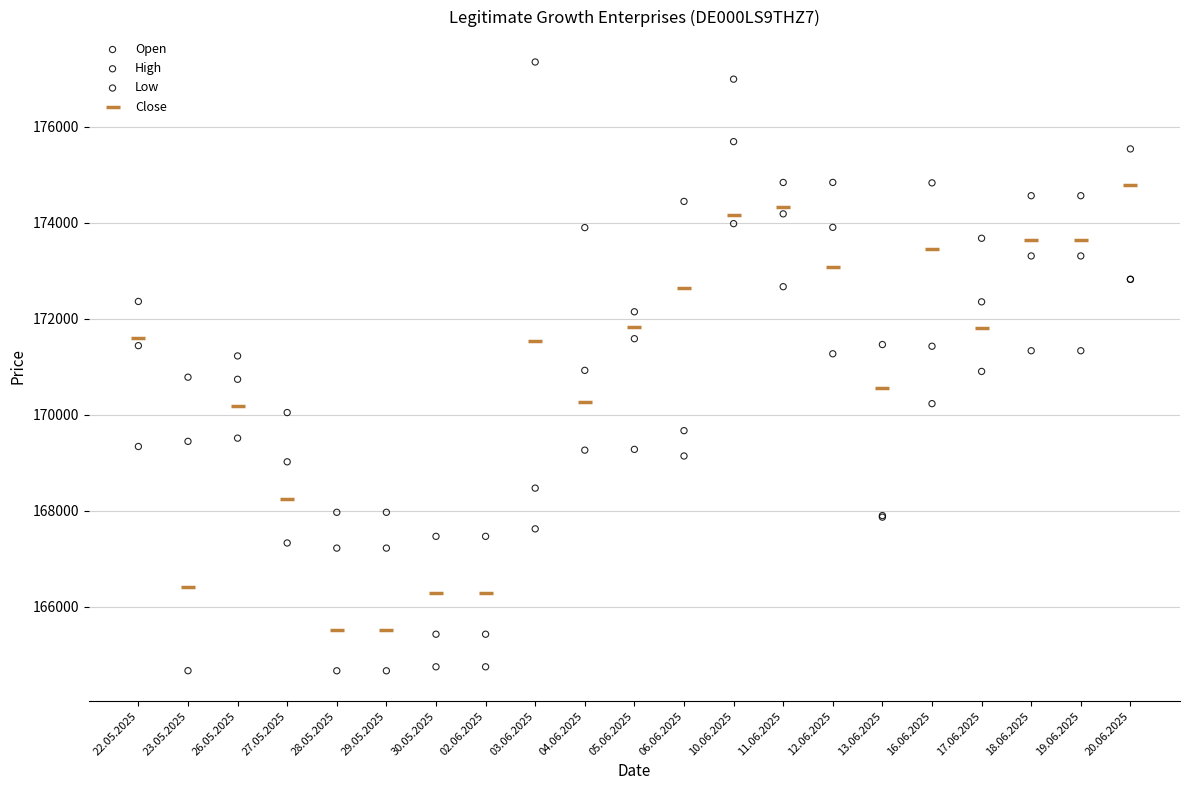

Which series reaches the maximum Y coordinate?

High